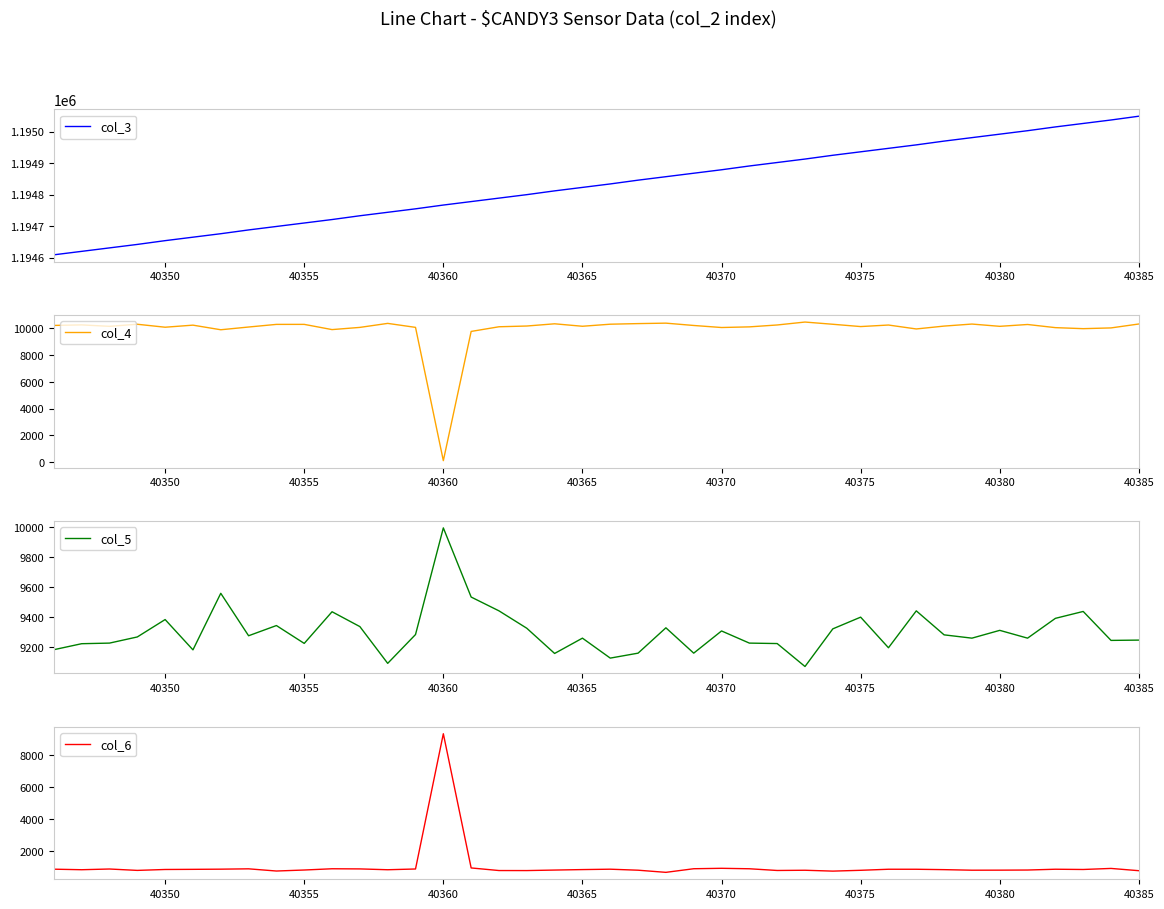

What is the minimum value for col_3?

1194609